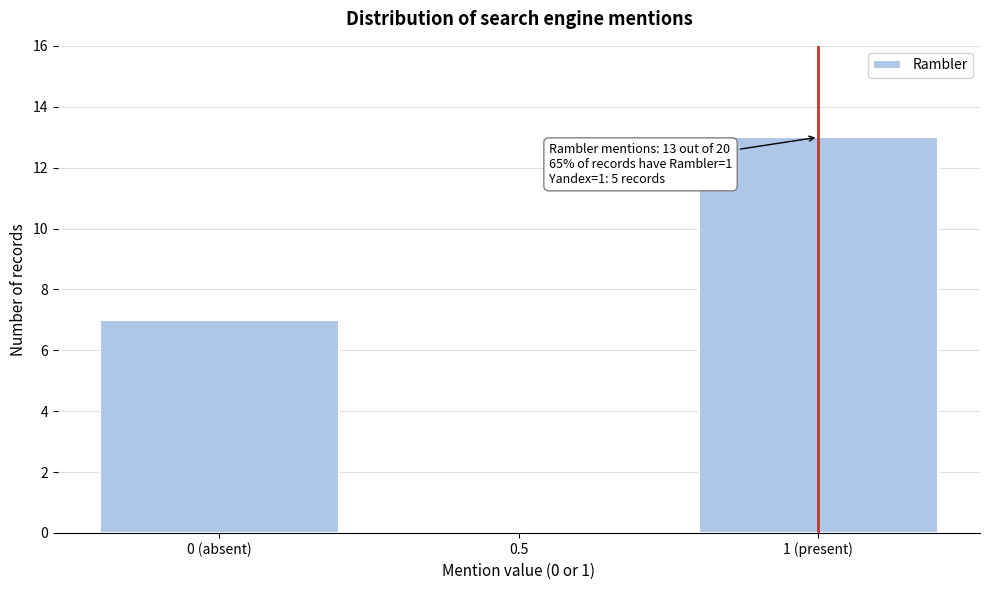

Reading left to right, list all the values displayed in this chart.

0 (absent)=7	0.5=0	1 (present)=13